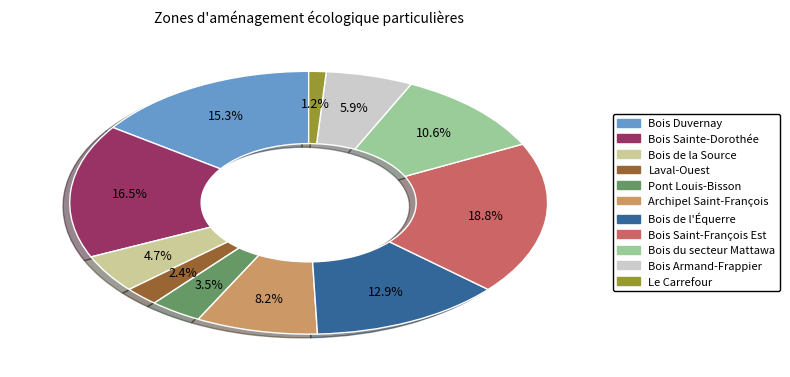

How much of the chart is everything except Bois du secteur Mattawa?

89.4%